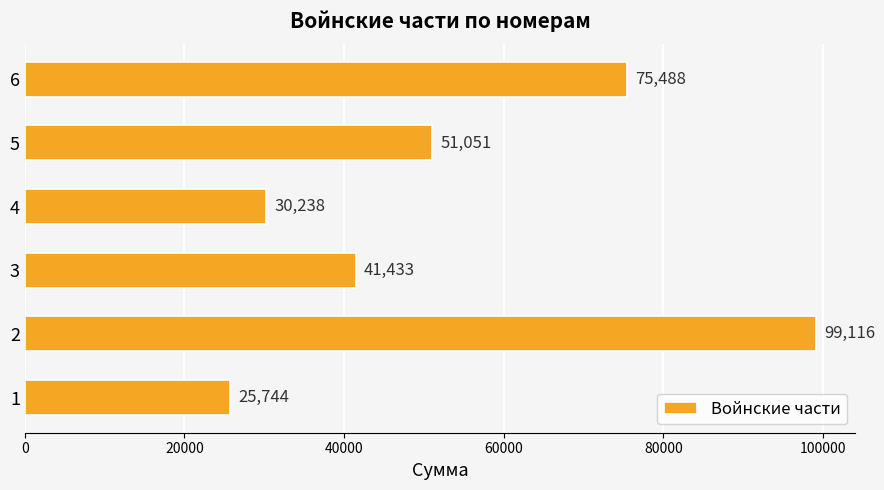

True or false: the data shows 25744 at 1.

True